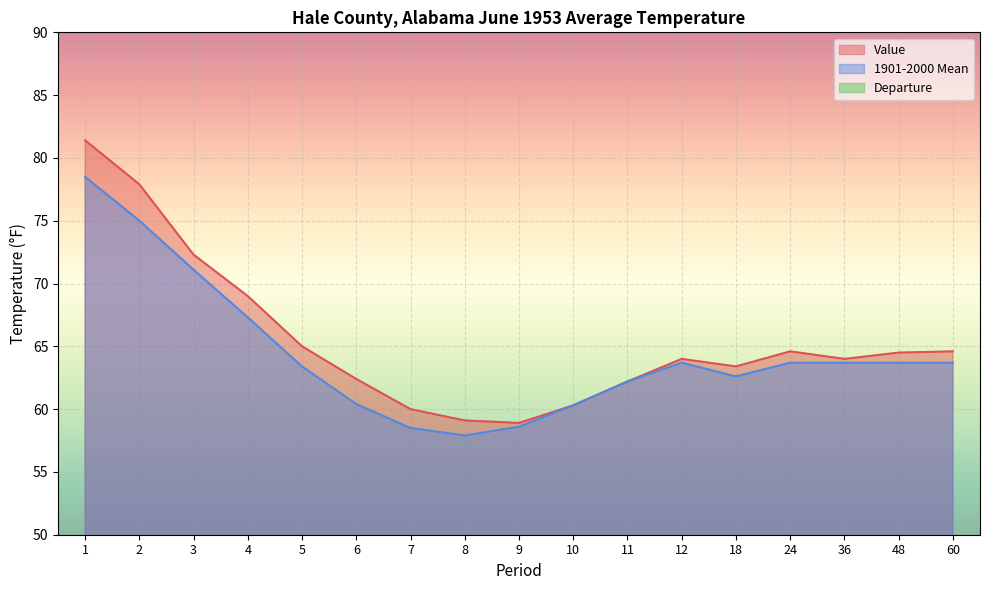

At how many categories does at least one series exceed 14?

17